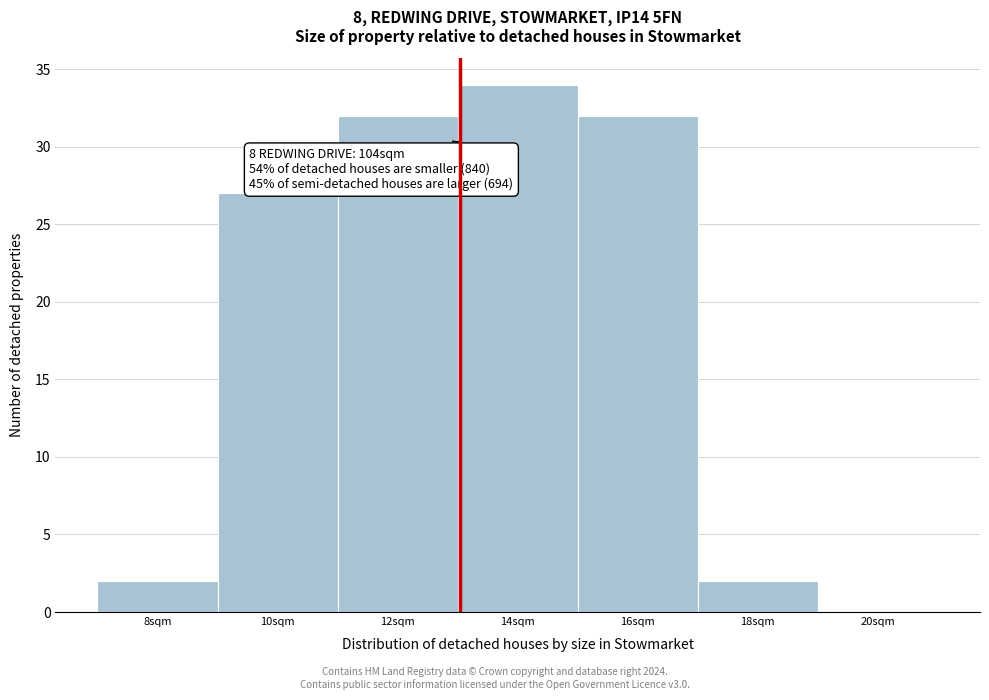

Reading left to right, list all the values displayed in this chart.

8sqm=2	10sqm=27	12sqm=32	14sqm=34	16sqm=32	18sqm=2	20sqm=0